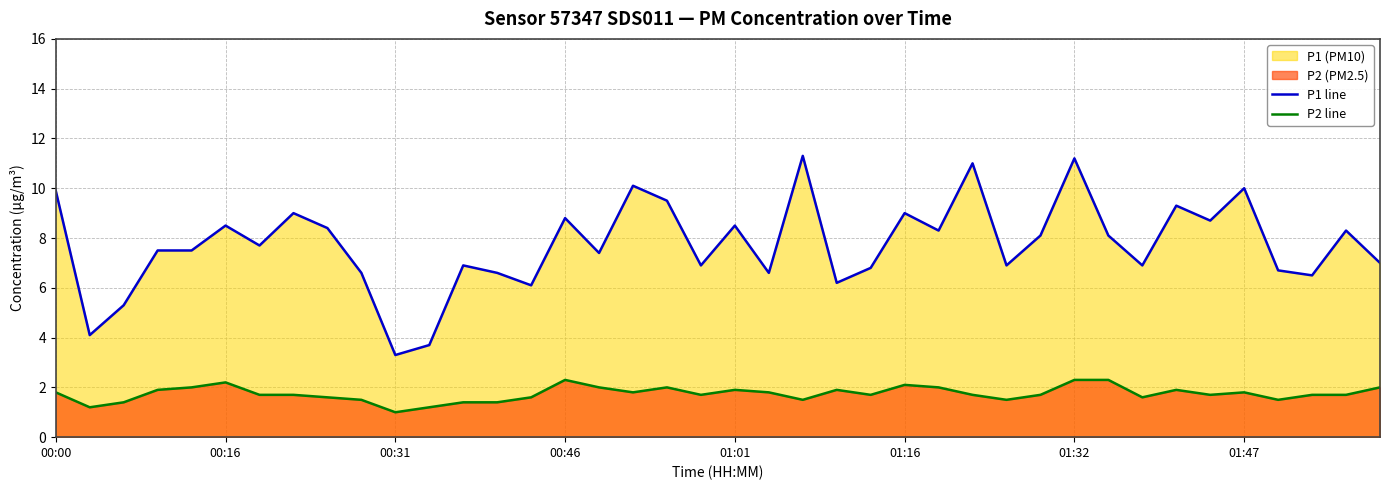

At which category does the chart reach its peak across all series?

22